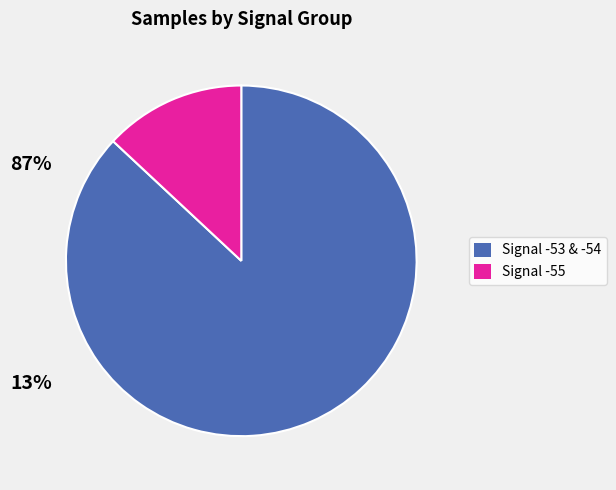

Does any single category account for the majority?

Yes